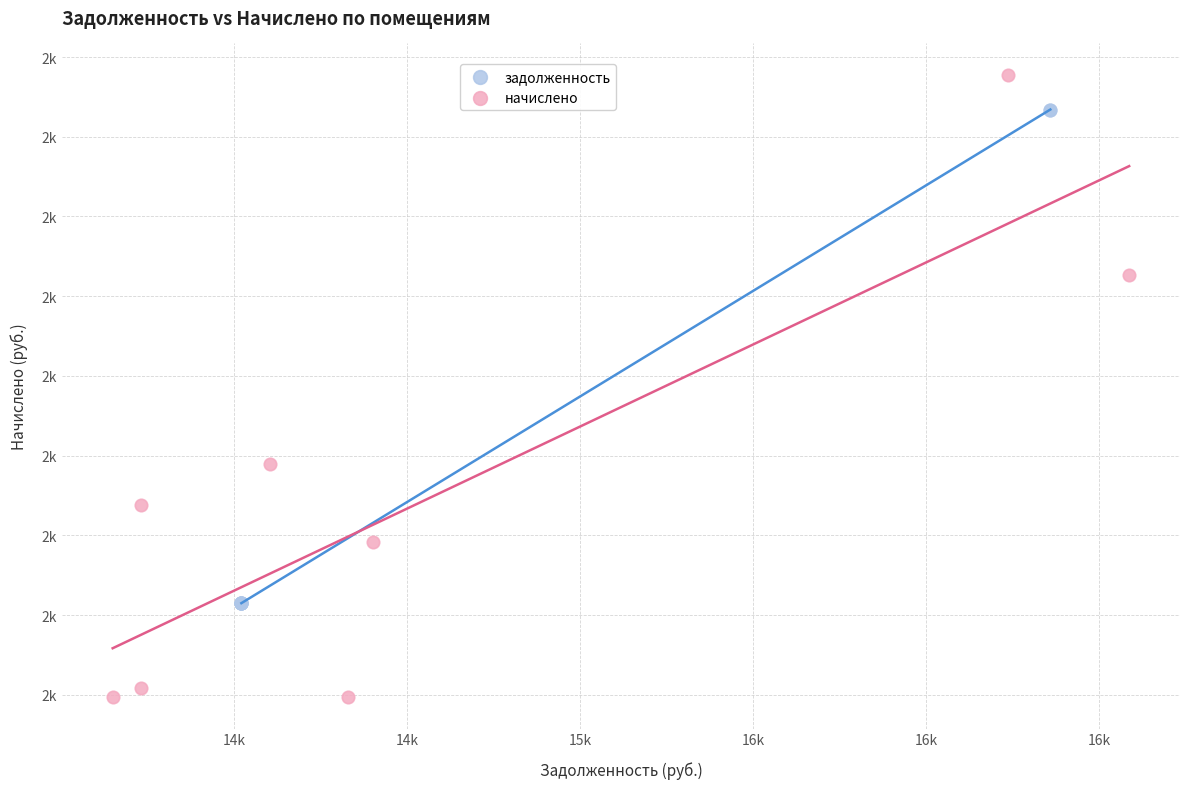

Which series contains the highest Y value?

начислено